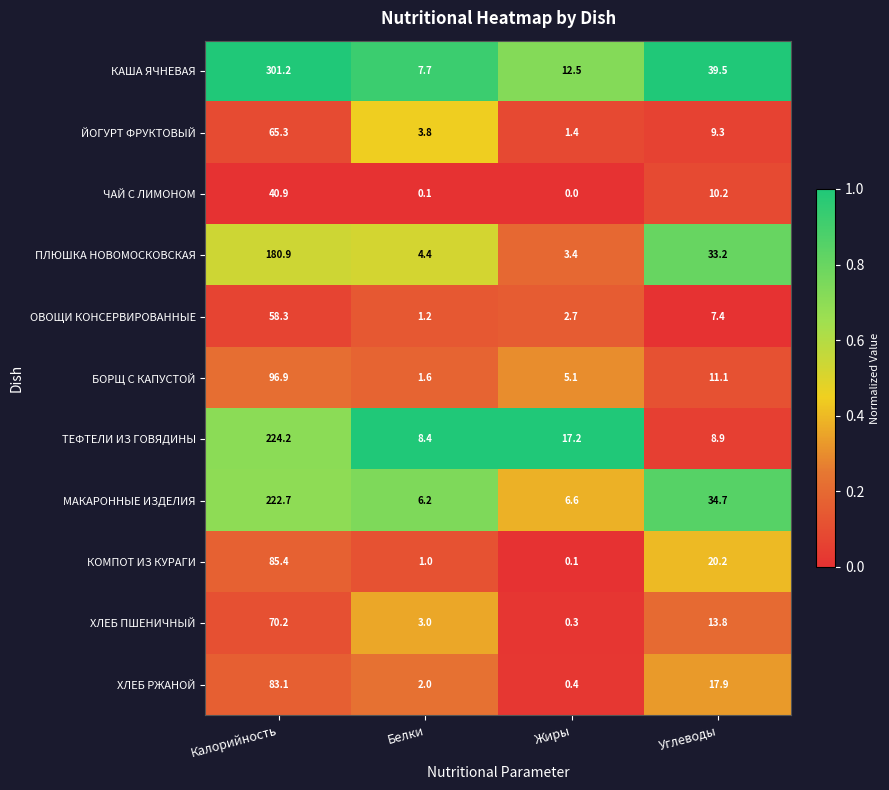

At which label is ХЛЕБ РЖАНОЙ closest to 41?

Углеводы